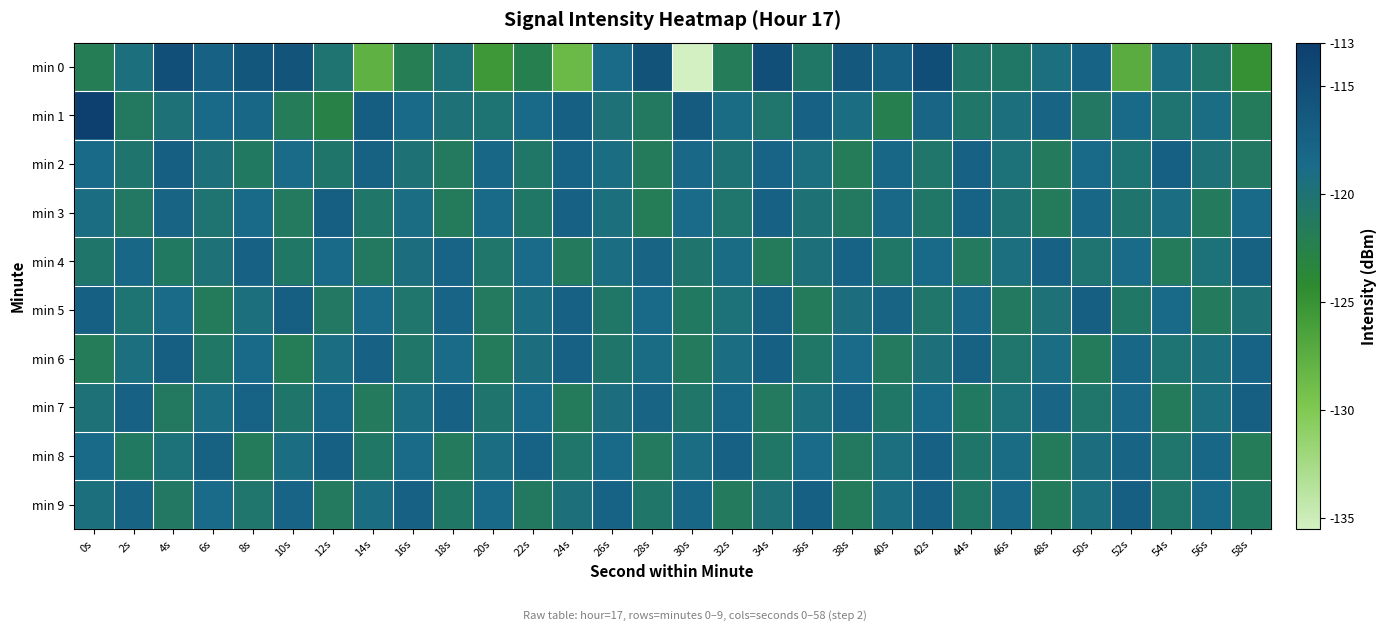

At which category is the sum across all series the highest?

42s